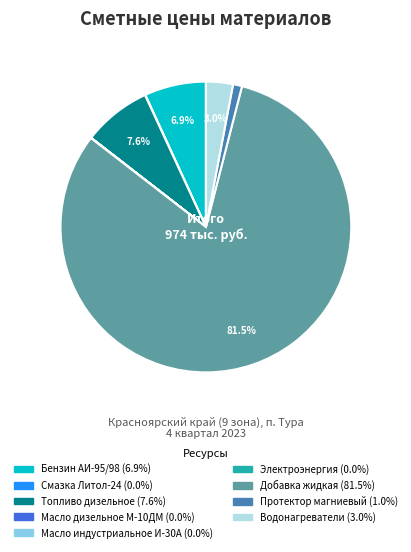

Is the sum of Бензин АИ-95/98 and Протектор магниевый greater than half?

No